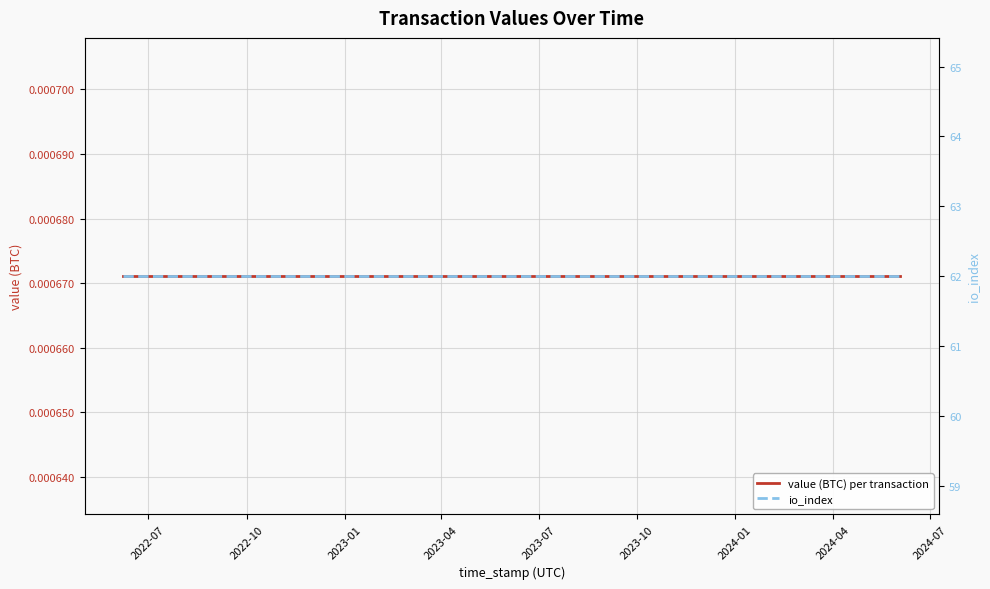

What is the label of the 7th point from the left?

2024-01